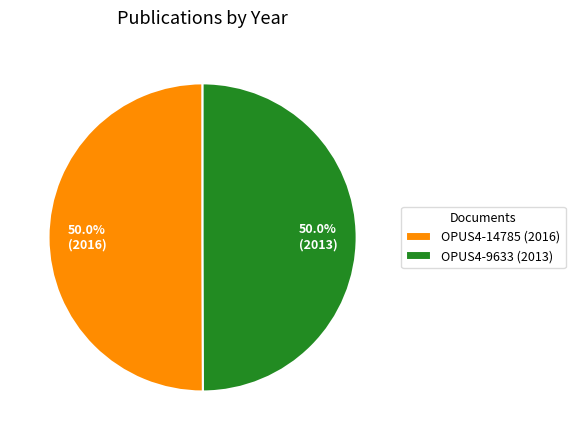

To the nearest percent, what is the combined percentage of OPUS4-9633 and OPUS4-14785?

100%